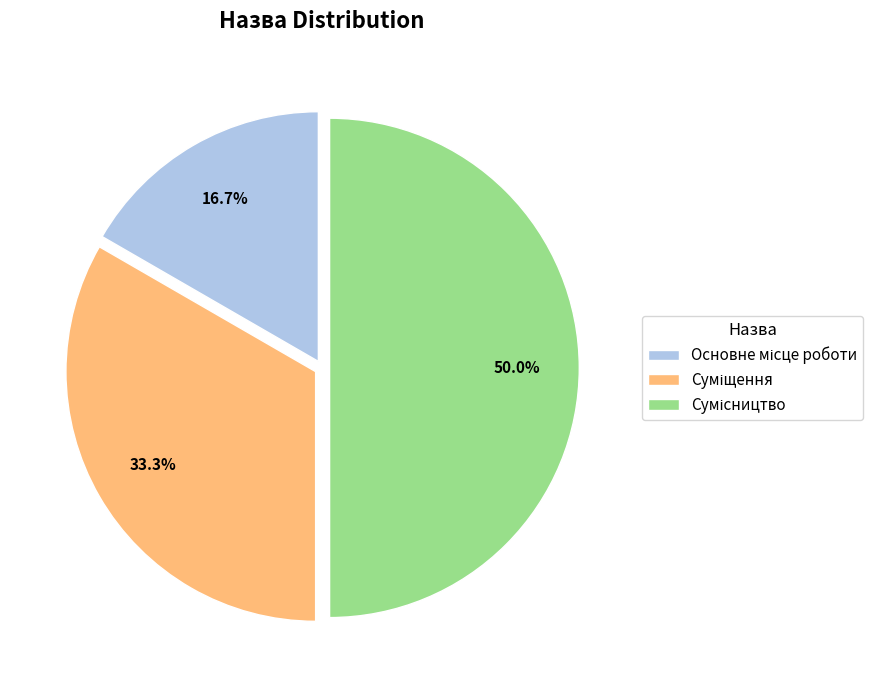

Count the number of slices in the pie.

3